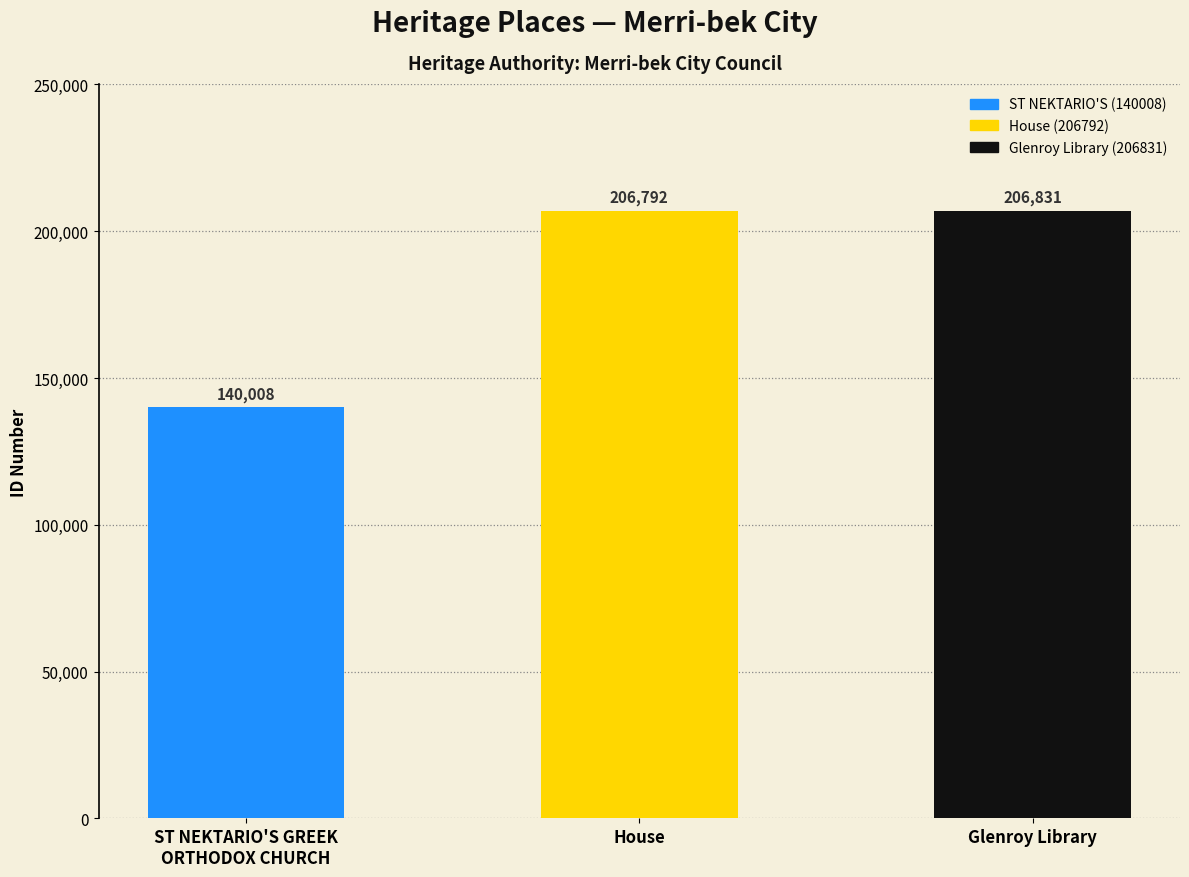

Reading left to right, transcribe all the data shown in this chart.

140008	206792	206831